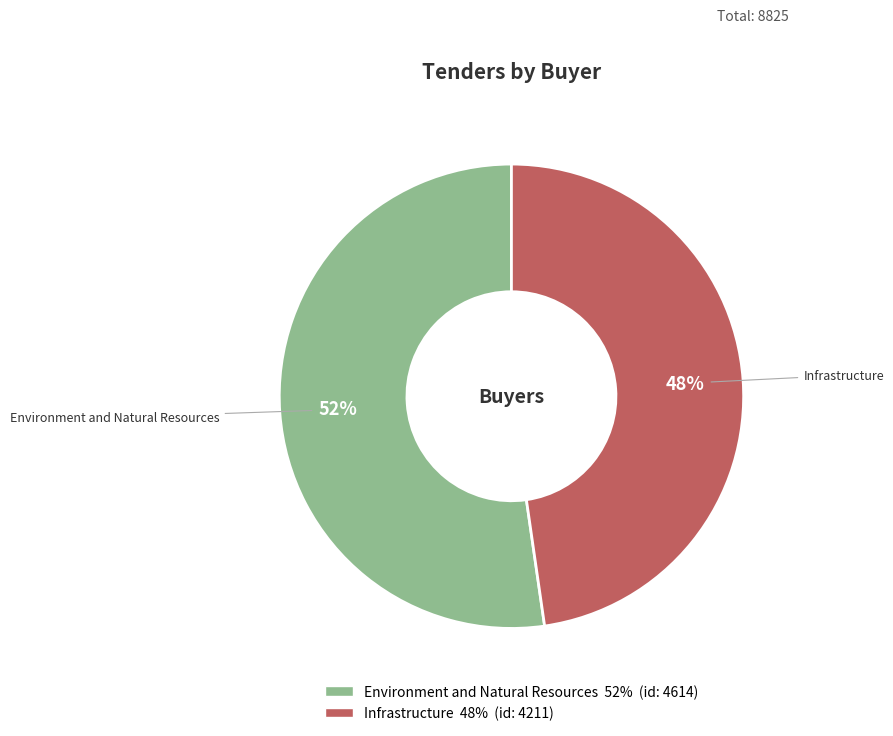

What percentage is the Environment and Natural Resources slice, to the nearest percent?

52%